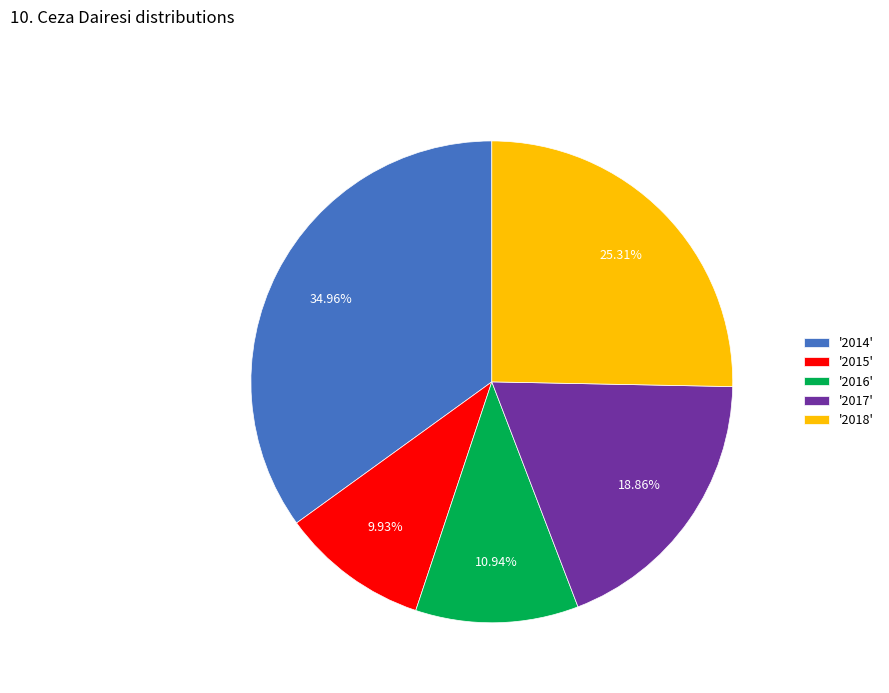

How many segments does this pie chart have?

5